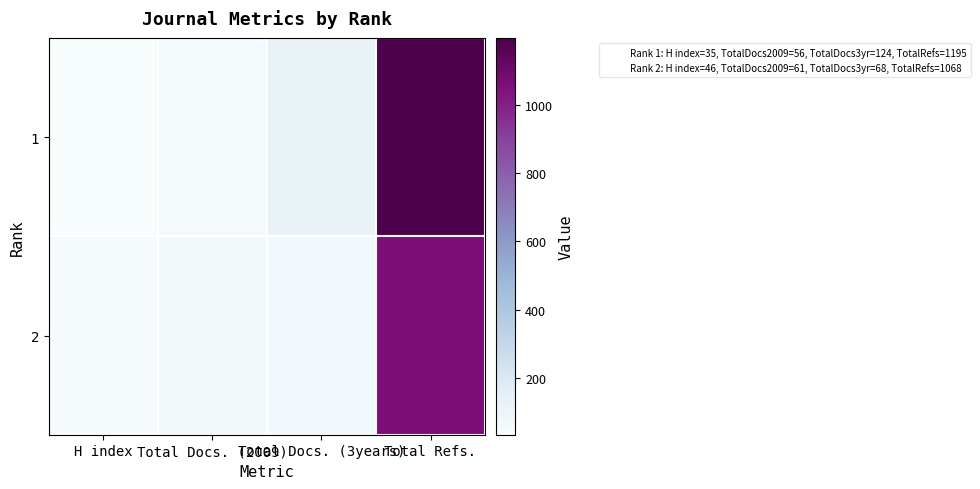

Reading left to right, transcribe all the data shown in this chart.

1: H index=35	Total Docs. (2009)=56	Total Docs. (3years)=124	Total Refs.=1195
2: H index=46	Total Docs. (2009)=61	Total Docs. (3years)=68	Total Refs.=1068